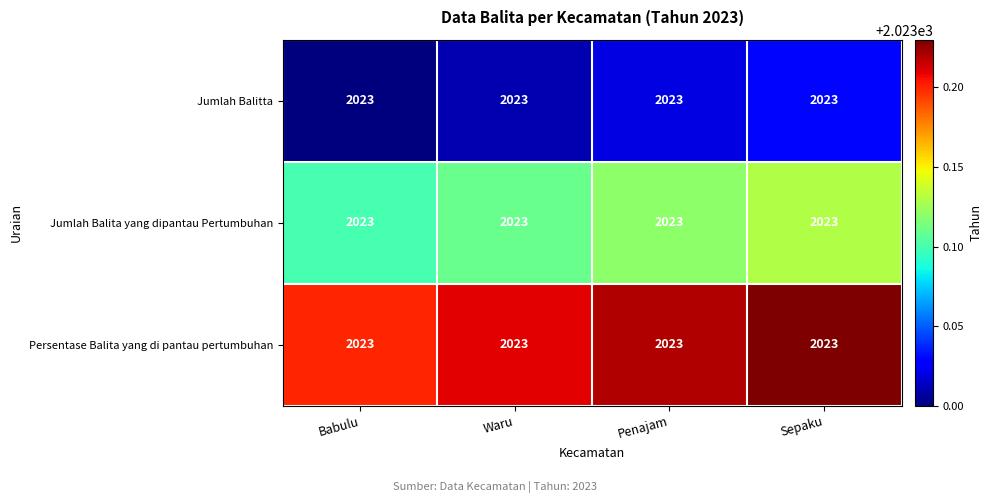

Which series has the widest spread of values?

Jumlah Balitta